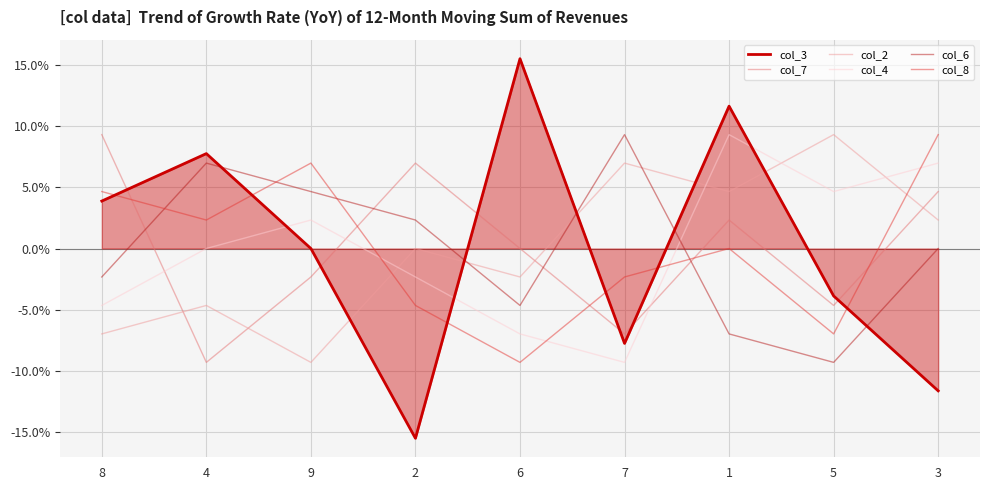

Where is the first local maximum for col_7?

2